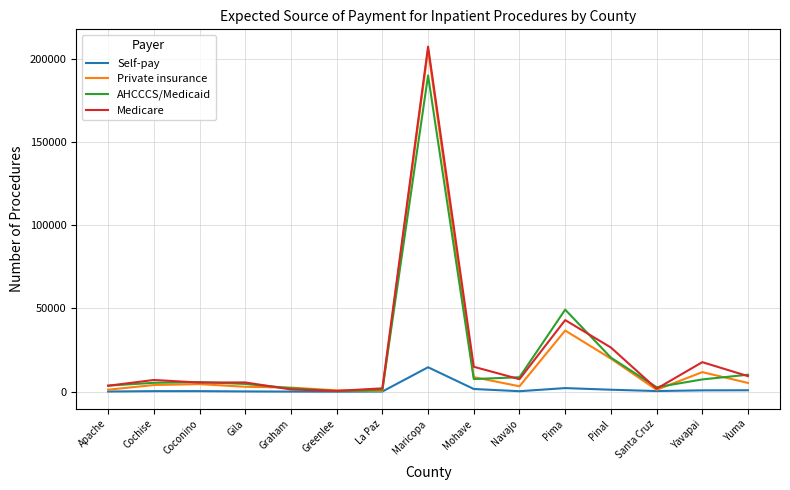

What is the sum of all Self-pay values?

22930